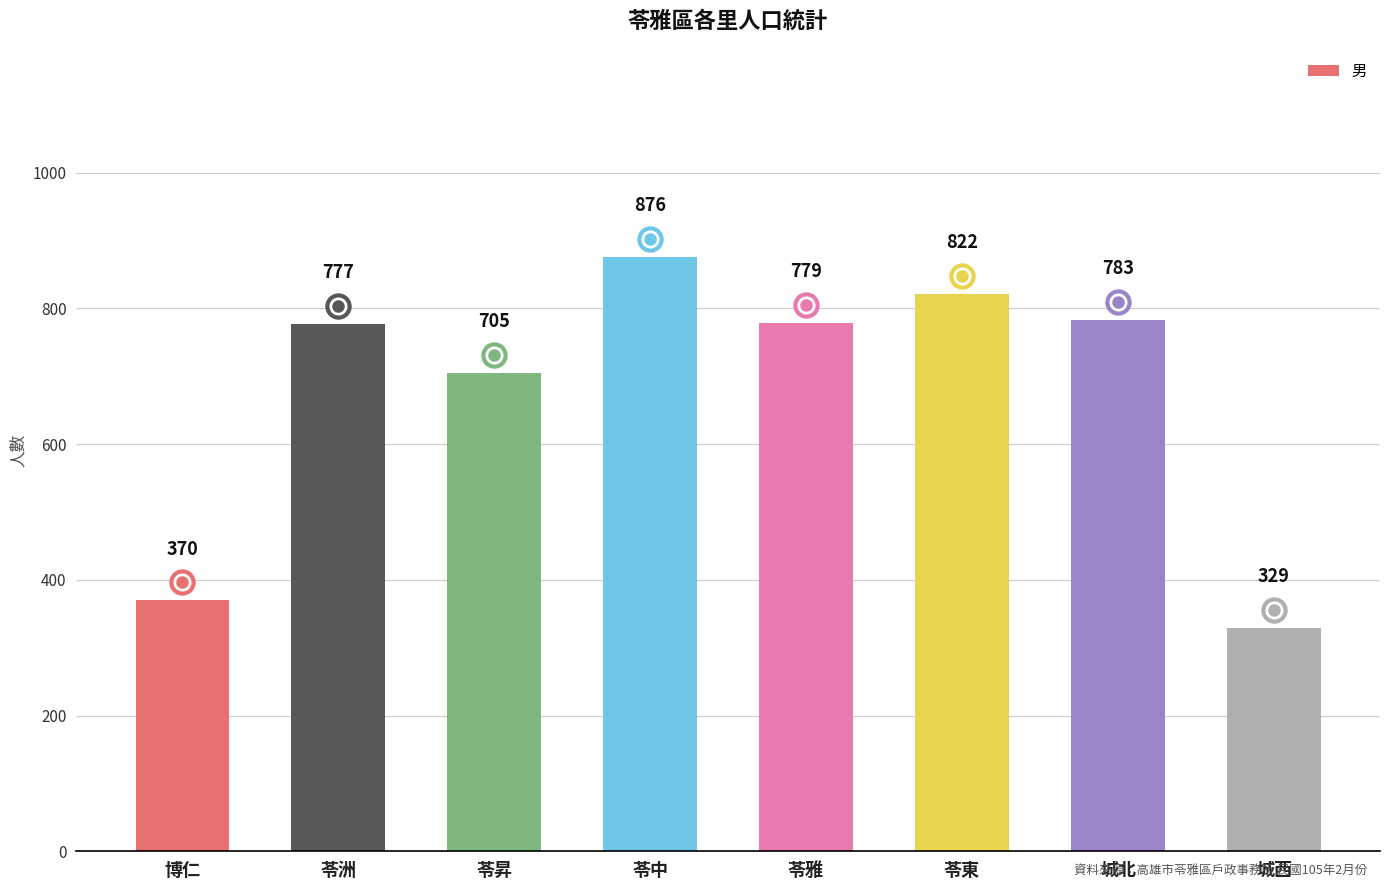

Is it true that the value at 苓東 is 1084?

False